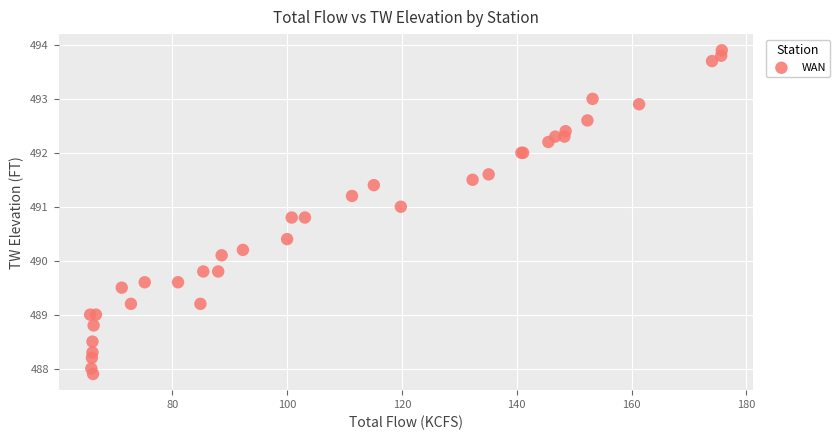

What Y value in the scatter plot is closest to 490?

490.1